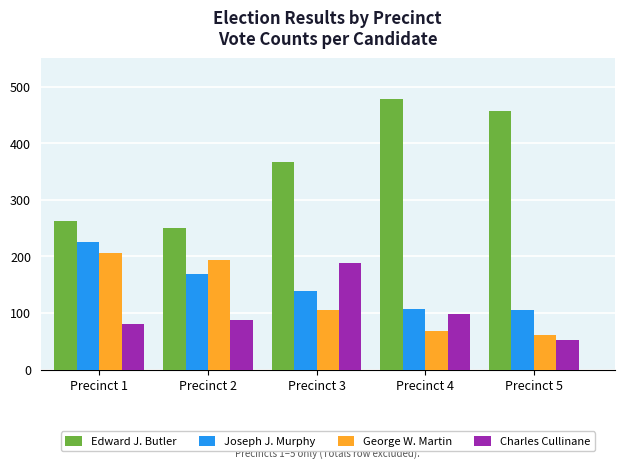

The value of Edward J. Butler at Precinct 5 is 457. True or false?

True